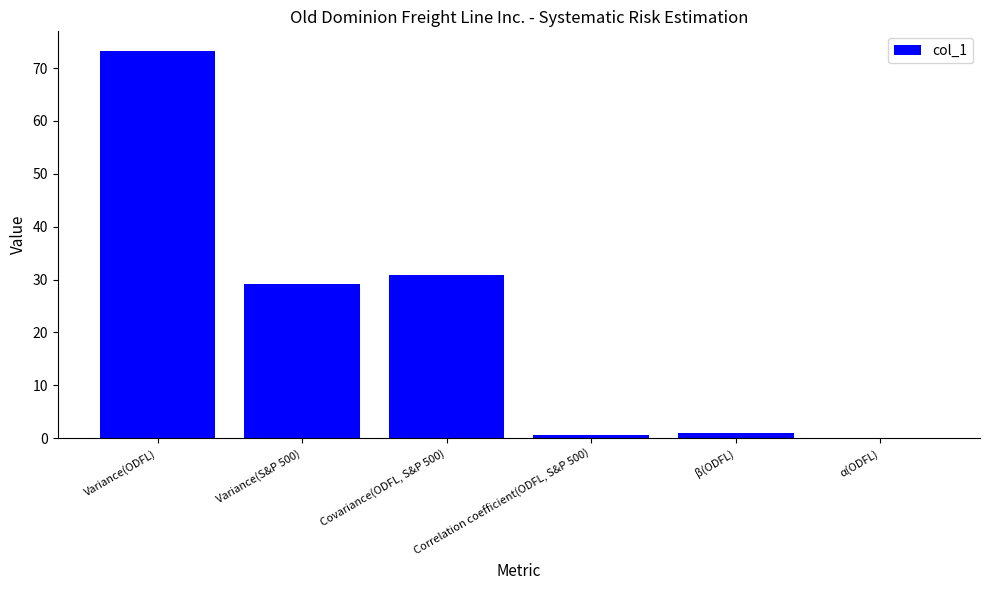

What is the greatest value displayed?

73.3